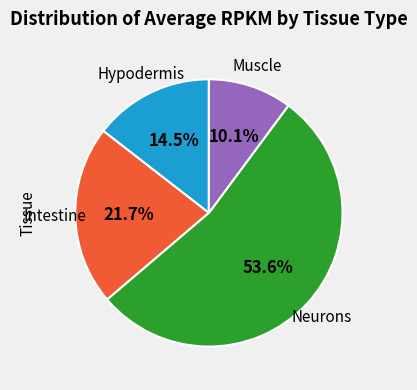

Is there a majority slice in this chart?

Yes